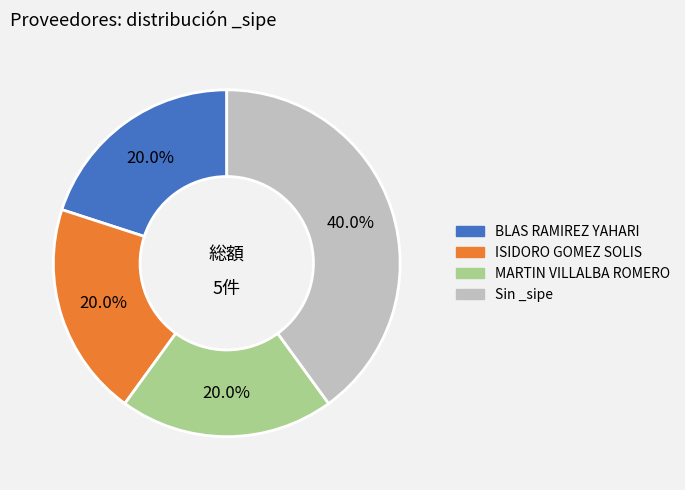

Is there a majority slice in this chart?

No